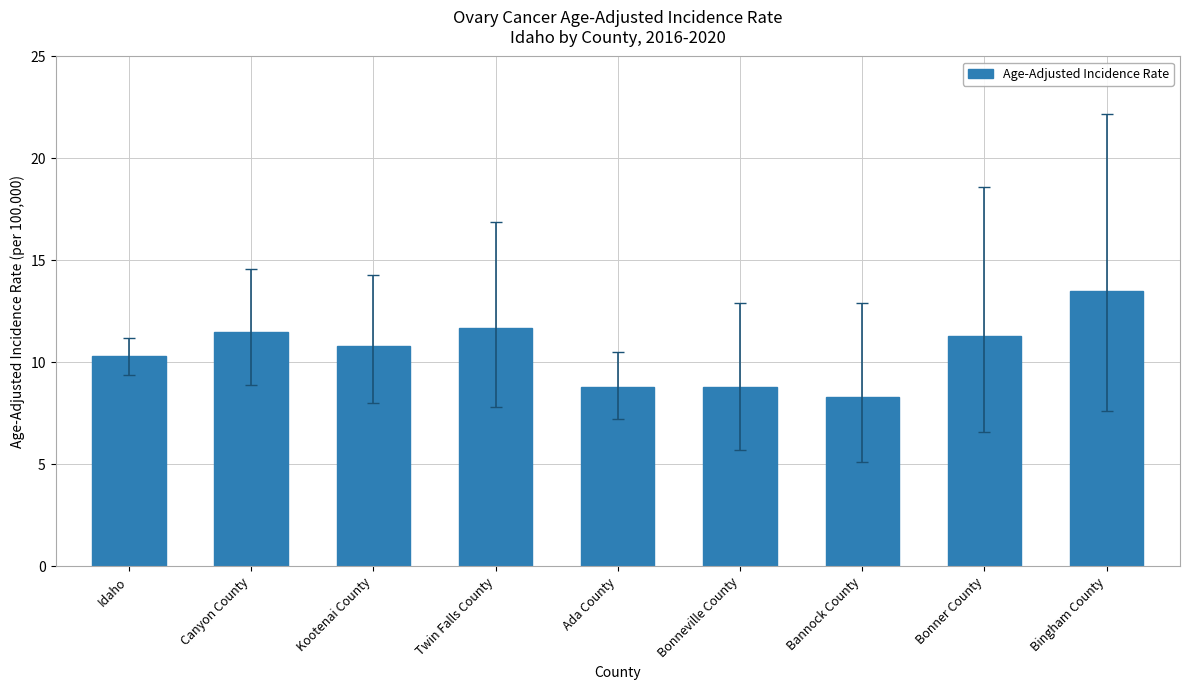

What is the change in value from Twin Falls County to Bannock County?

-3.4